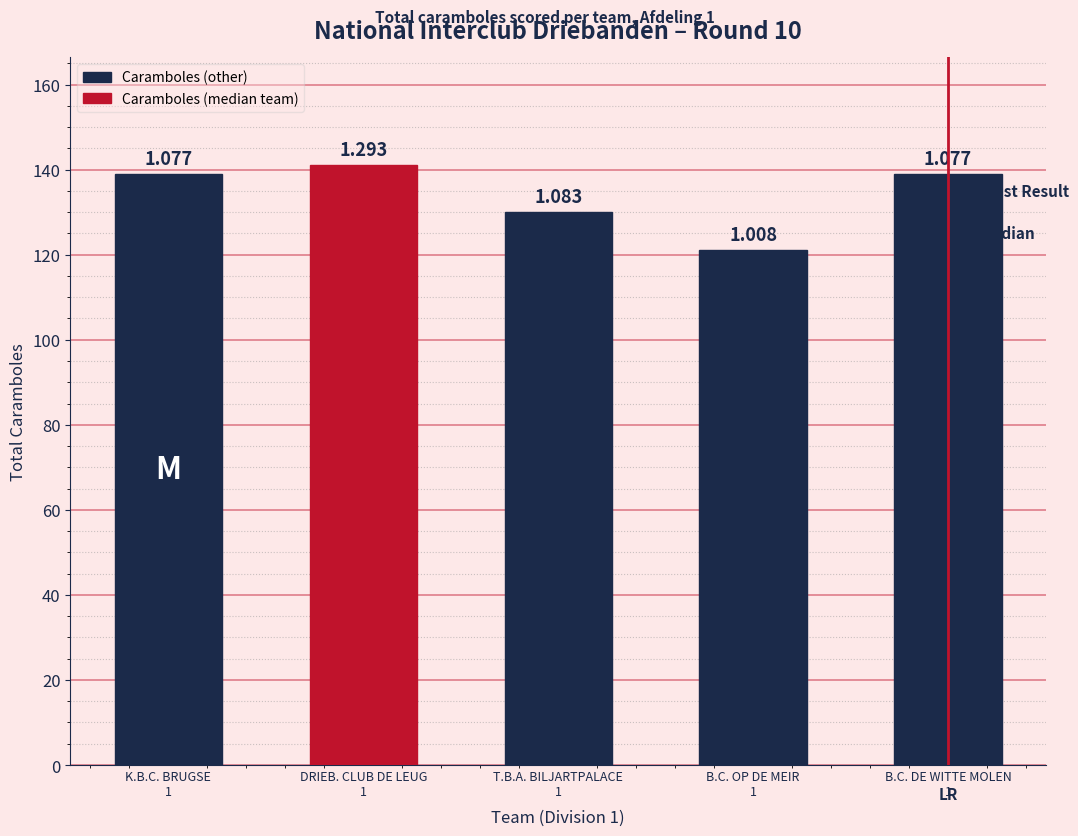

List the labels in order of value, largest first.

DRIEB. CLUB DE LEUG
1, K.B.C. BRUGSE
1, B.C. DE WITTE MOLEN
1, T.B.A. BILJARTPALACE
1, B.C. OP DE MEIR
1